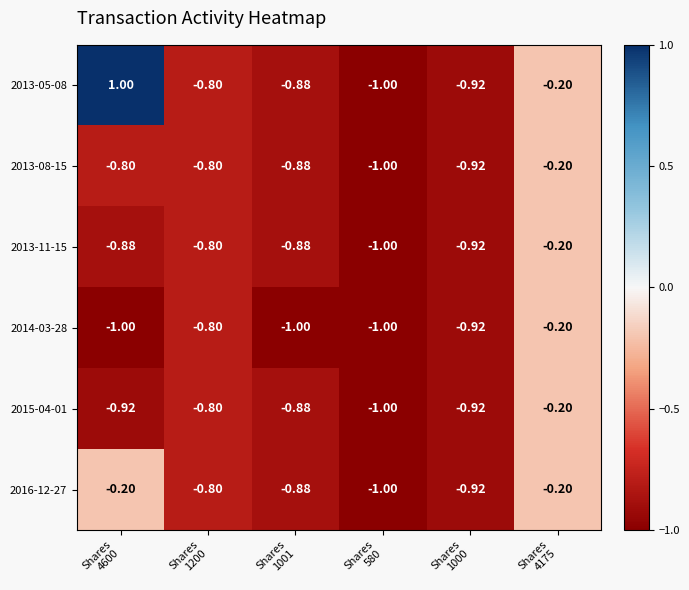

Reading right to left, what are all the values shown in this chart?

2013-05-08: Shares
4175=-0.2	Shares
1000=-0.9	Shares
580=-1.0	Shares
1001=-0.9	Shares
1200=-0.8	Shares
4600=1.0
2013-08-15: Shares
4175=-0.2	Shares
1000=-0.9	Shares
580=-1.0	Shares
1001=-0.9	Shares
1200=-0.8	Shares
4600=-0.8
2013-11-15: Shares
4175=-0.2	Shares
1000=-0.9	Shares
580=-1.0	Shares
1001=-0.9	Shares
1200=-0.8	Shares
4600=-0.9
2014-03-28: Shares
4175=-0.2	Shares
1000=-0.9	Shares
580=-1.0	Shares
1001=-1.0	Shares
1200=-0.8	Shares
4600=-1.0
2015-04-01: Shares
4175=-0.2	Shares
1000=-0.9	Shares
580=-1.0	Shares
1001=-0.9	Shares
1200=-0.8	Shares
4600=-0.9
2016-12-27: Shares
4175=-0.2	Shares
1000=-0.9	Shares
580=-1.0	Shares
1001=-0.9	Shares
1200=-0.8	Shares
4600=-0.2